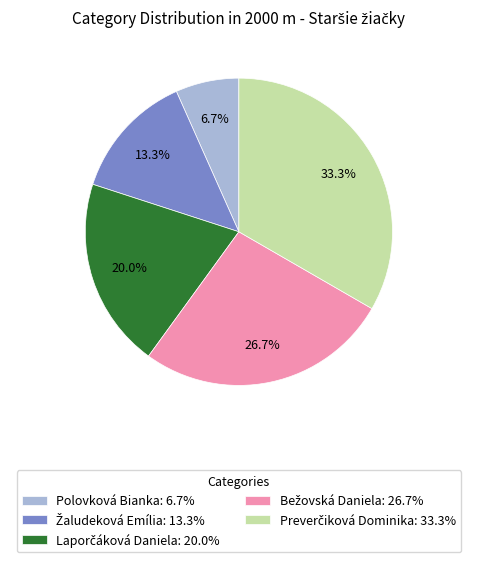

Does any single category account for the majority?

No